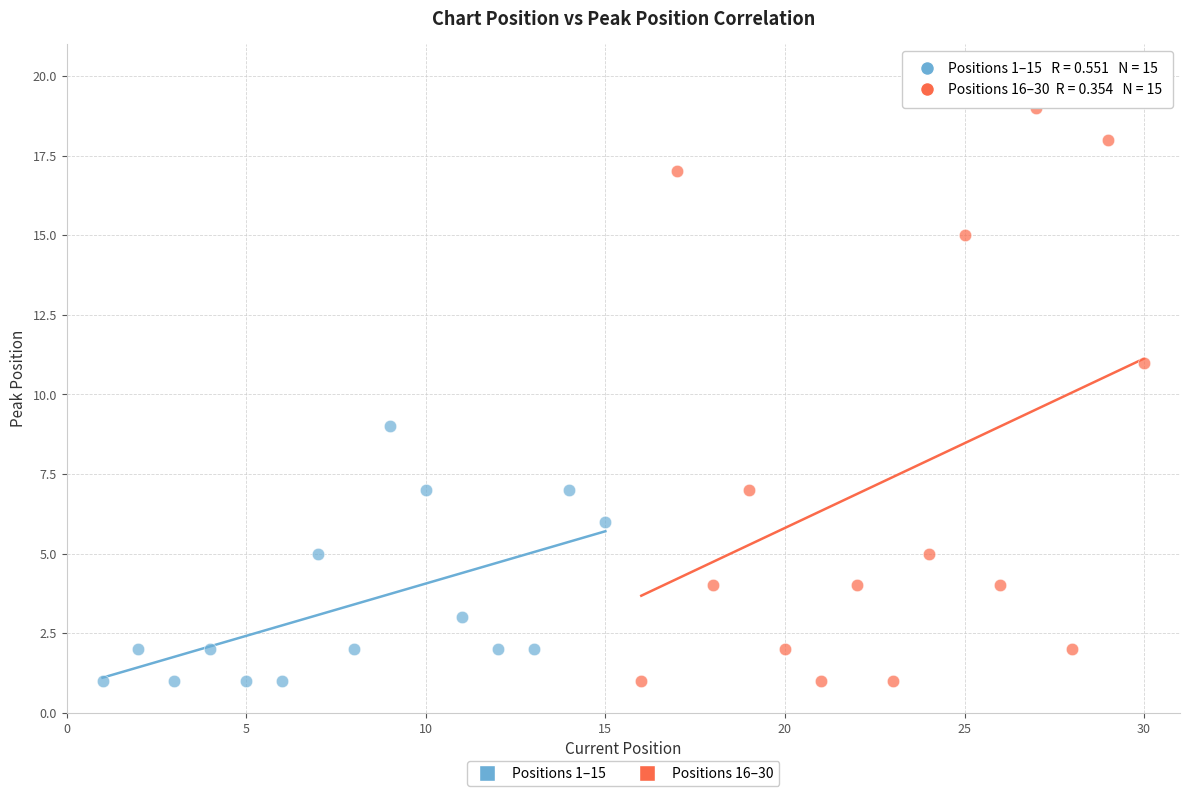

Which series contains the highest Y value?

Positions 16–30